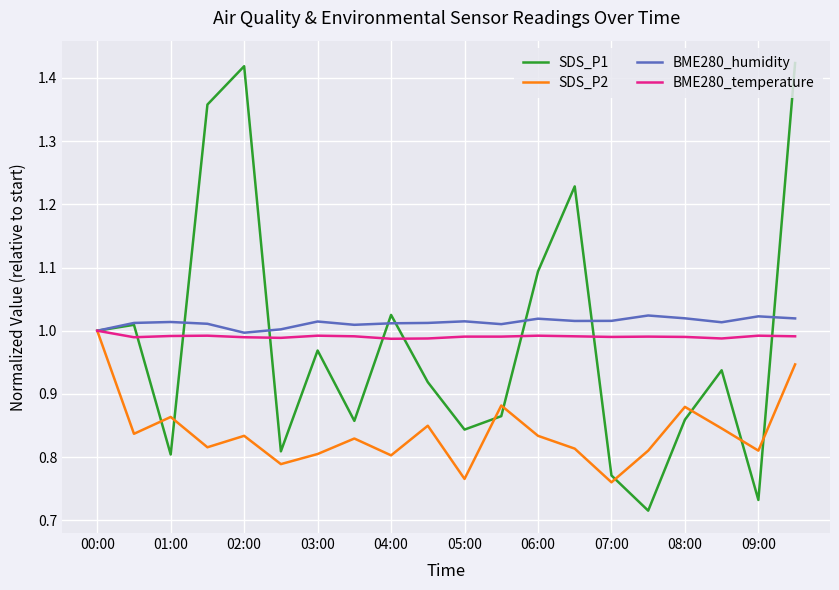

Which series has the largest range (max minus min)?

SDS_P1